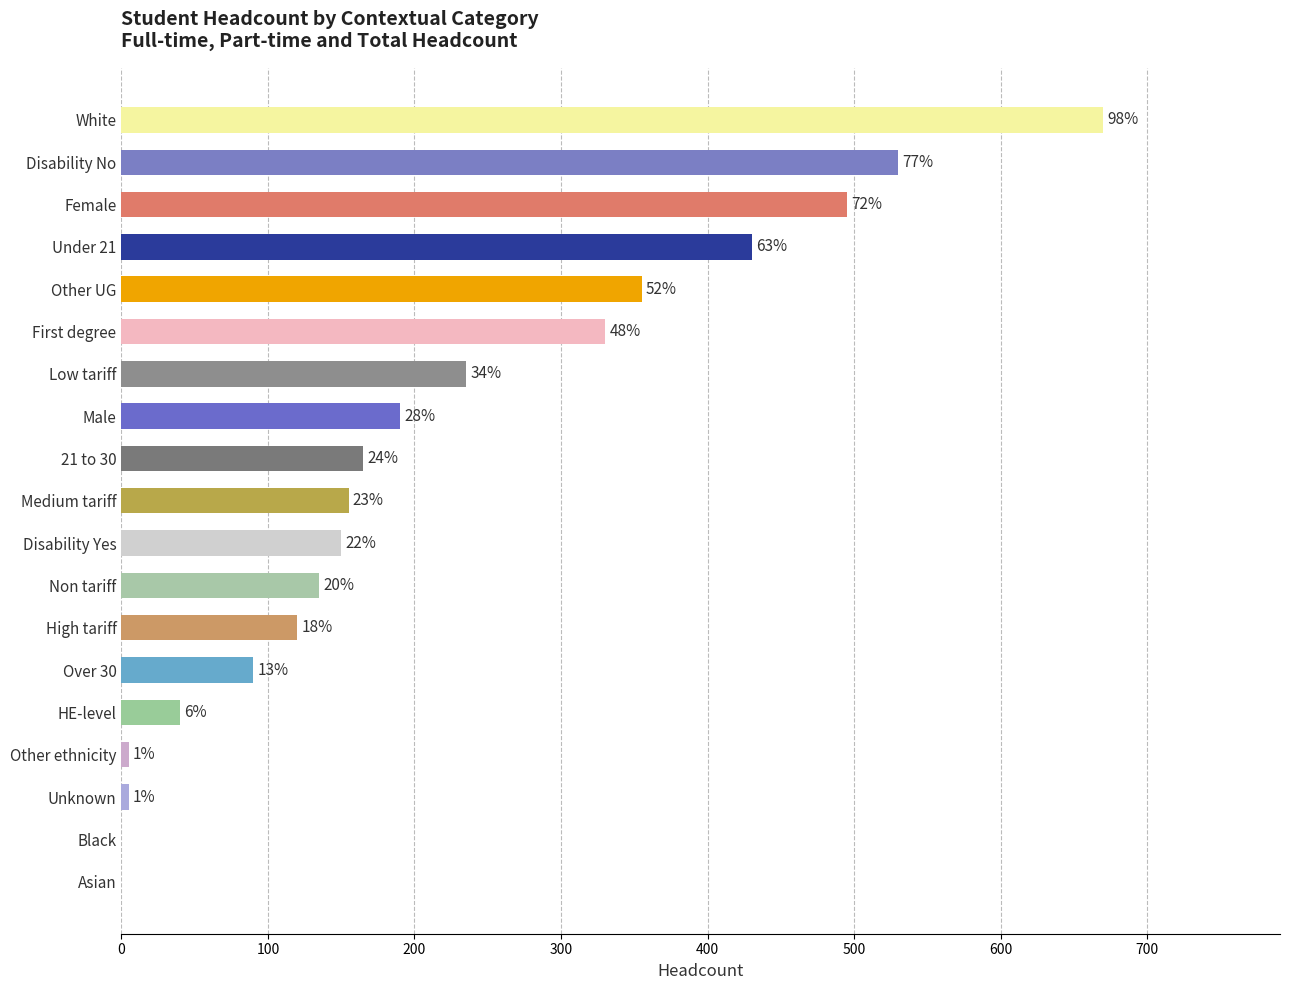

What is the maximum value shown in the chart?

670